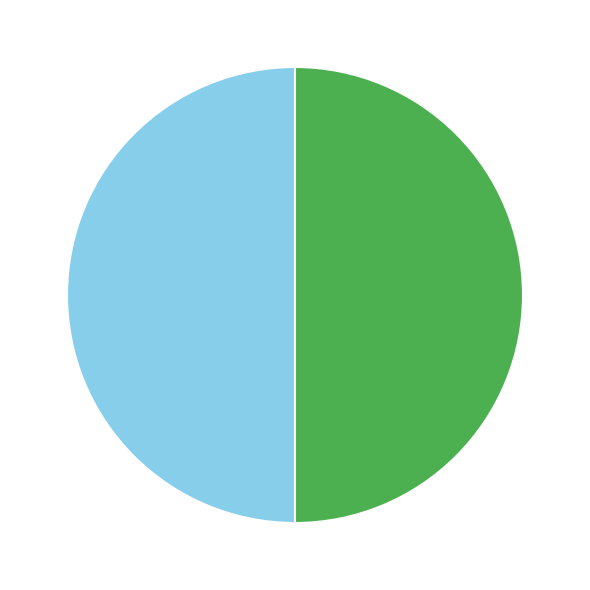

True or false: Height: 368152 Ordinary Payment Amount: 1.0 accounts for 61% of the total.

False